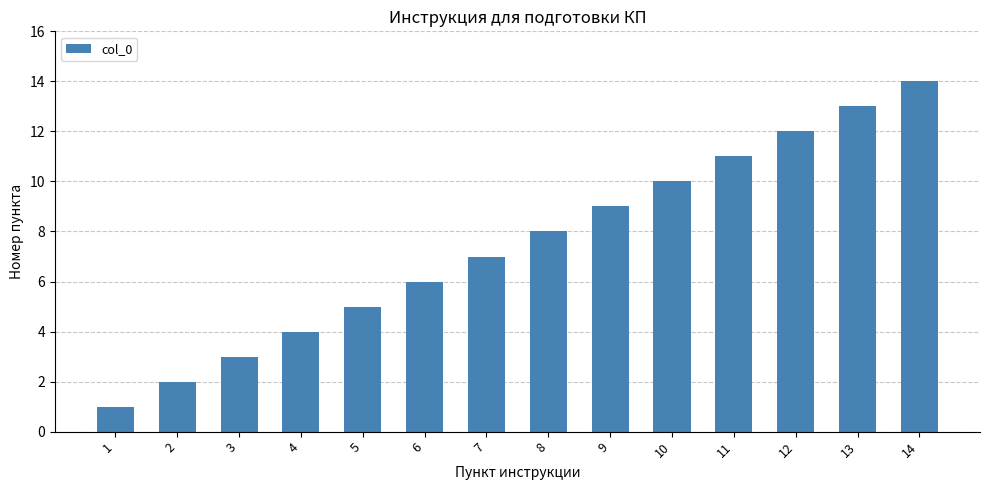

The value at 10 is 6. True or false?

False